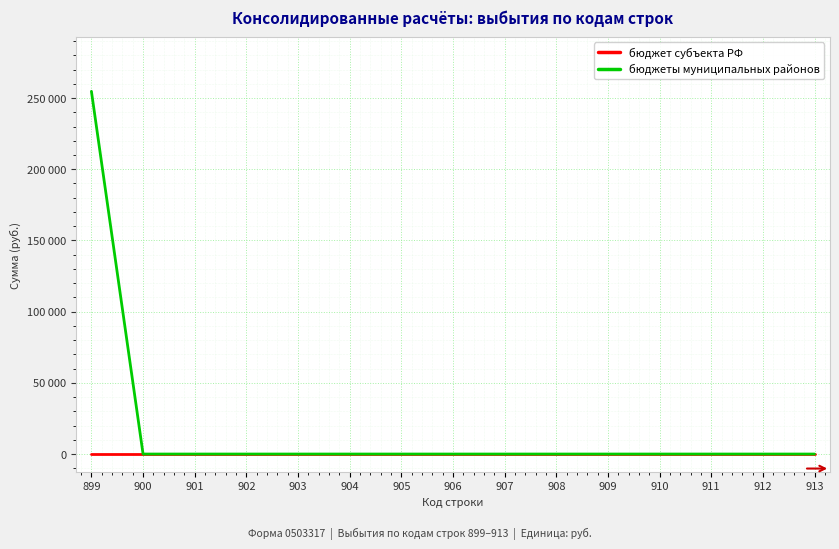

True or false: бюджеты муниципальных районов has a value of 0 at 910.

True